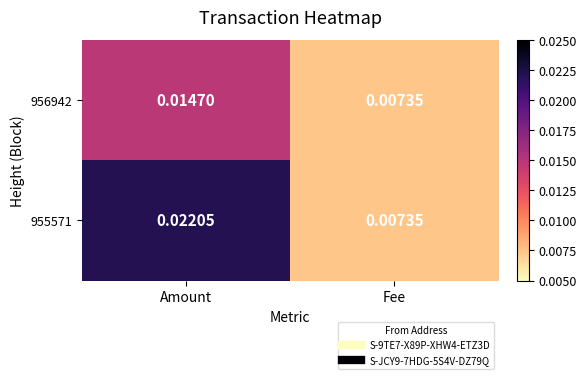

At which category is the sum across all series the highest?

Amount